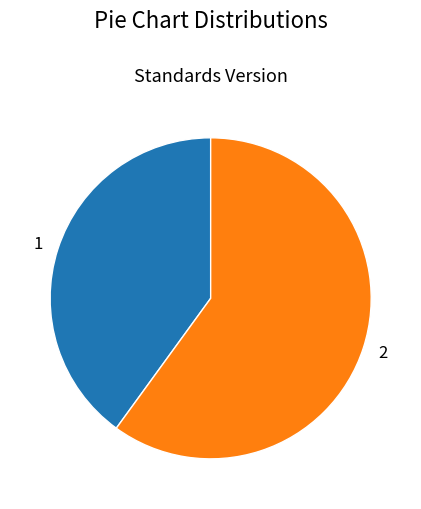

How many slices are in this pie chart?

2